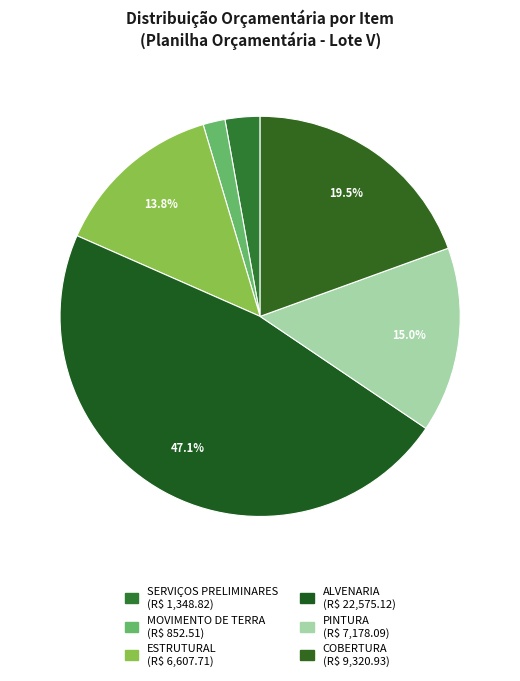

How many slices are in this pie chart?

6